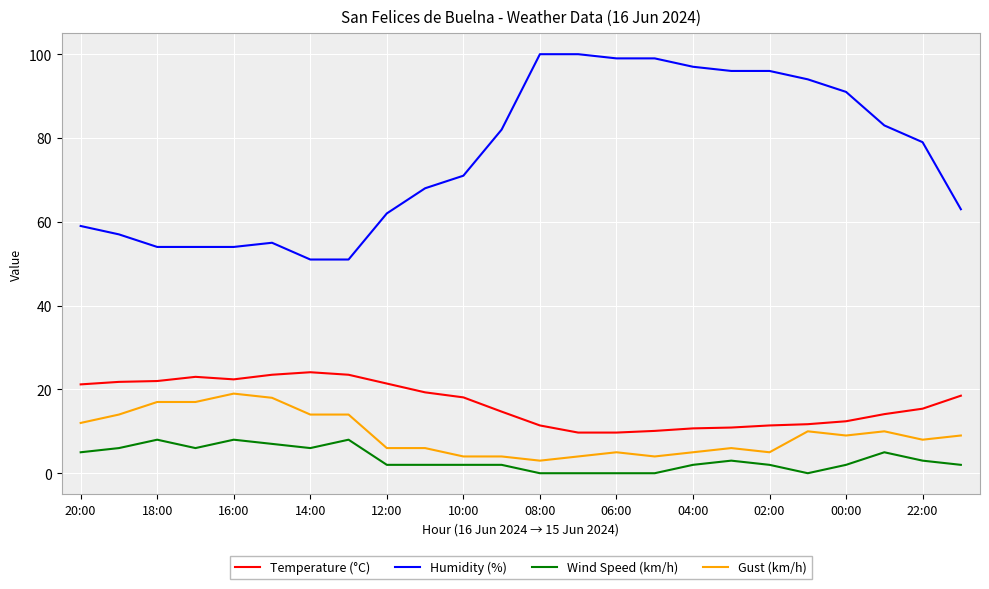

Which series has the widest spread of values?

Humidity (%)